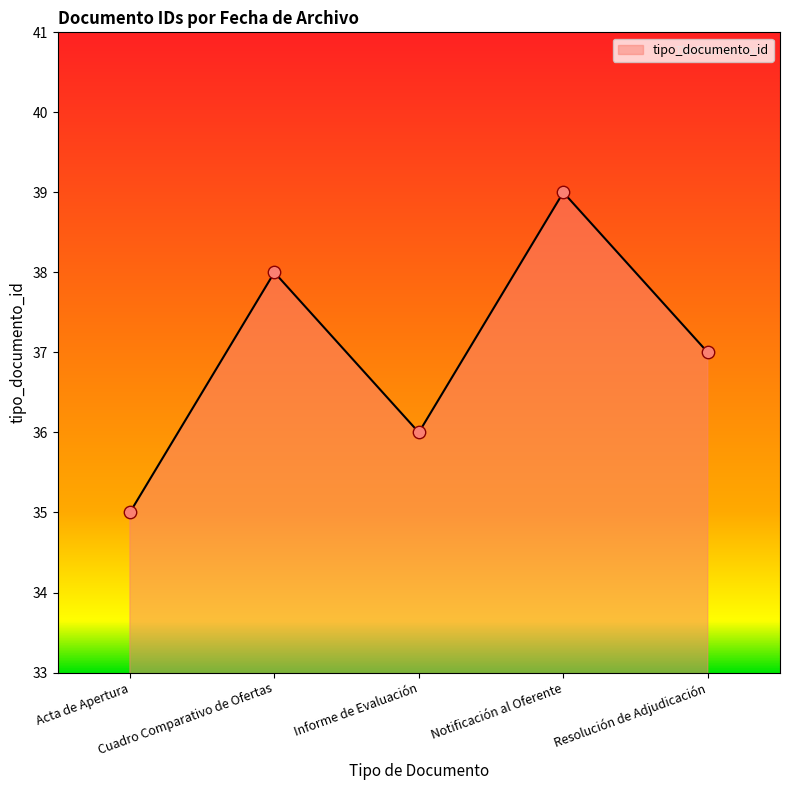

How many interior local peaks (higher than both neighbors) does the data have?

2